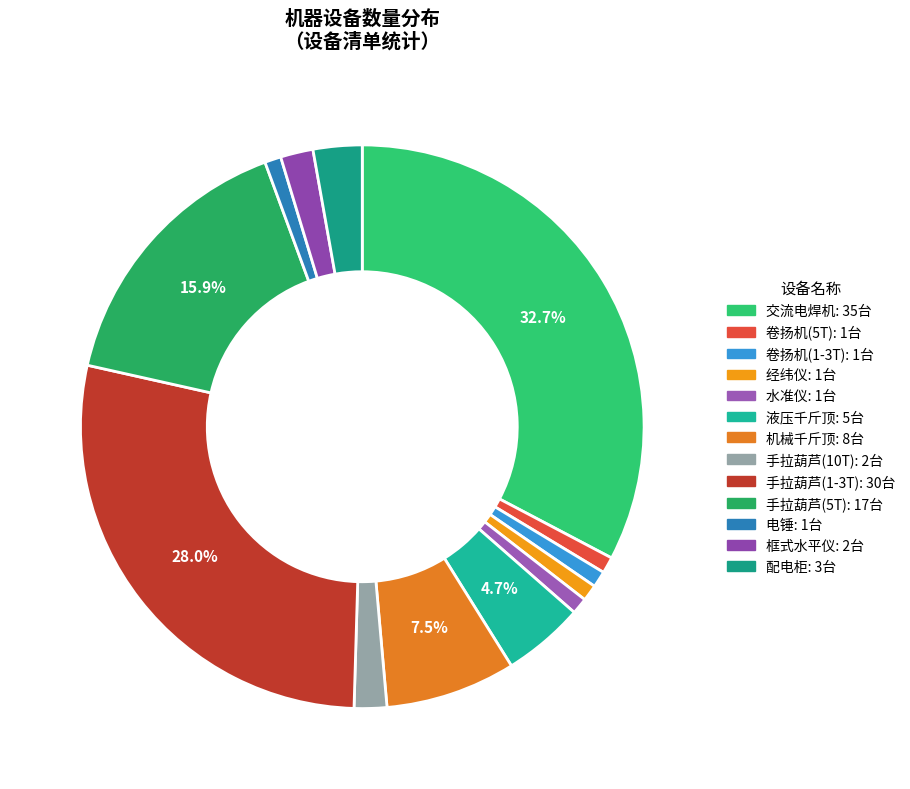

To the nearest percent, what percentage of the pie is 电锤?

1%